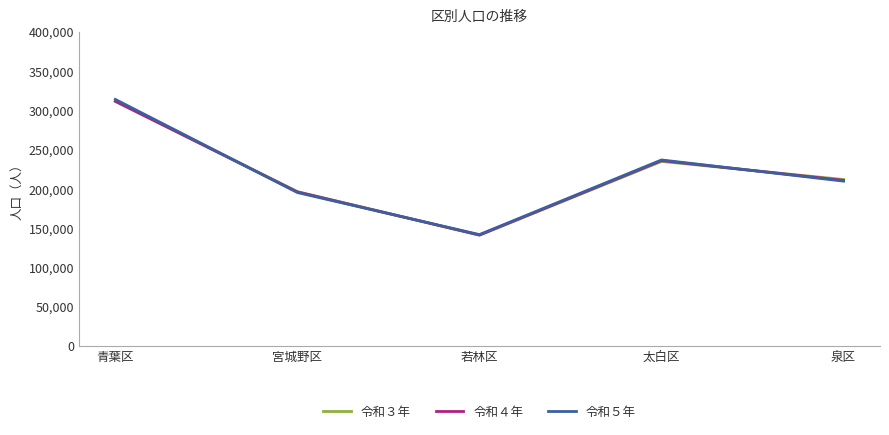

What position from the right is 太白区?

2